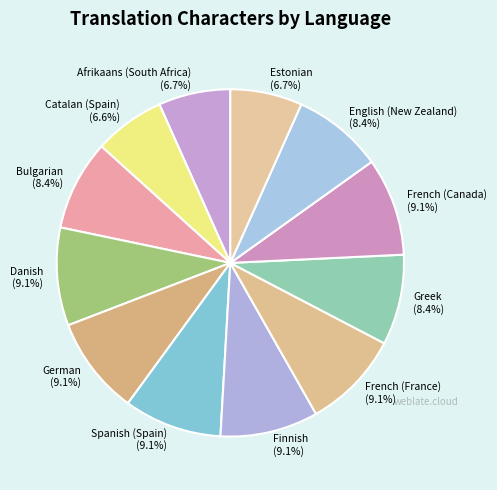

What is the ratio of the value at Estonian (6.7%) to the value at German (9.1%)?

0.7